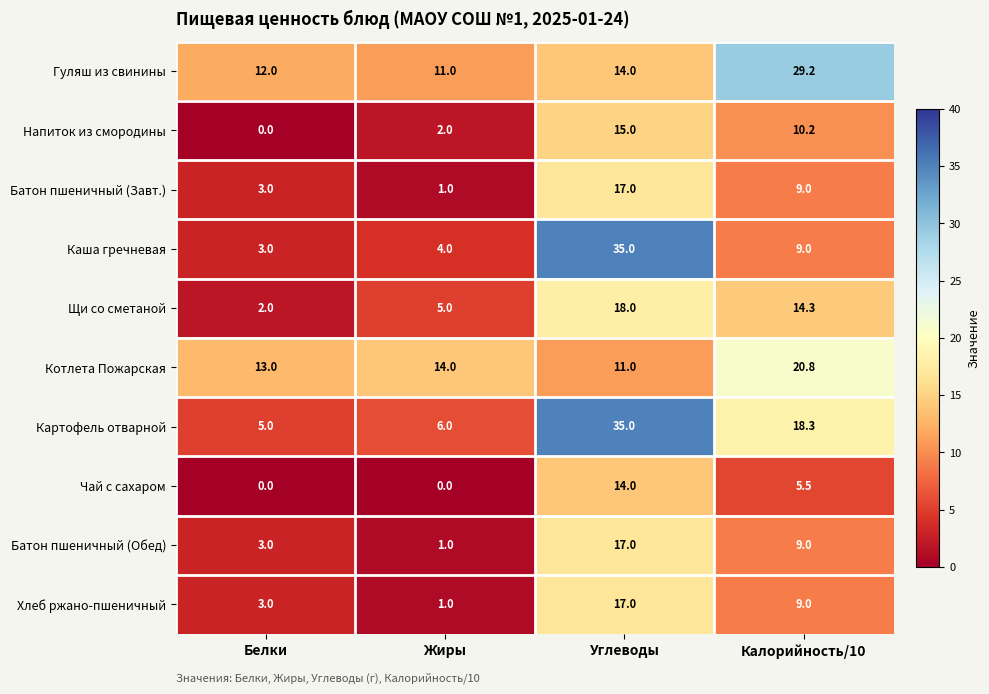

What is the difference between the highest and lowest values at Углеводы?

24.0